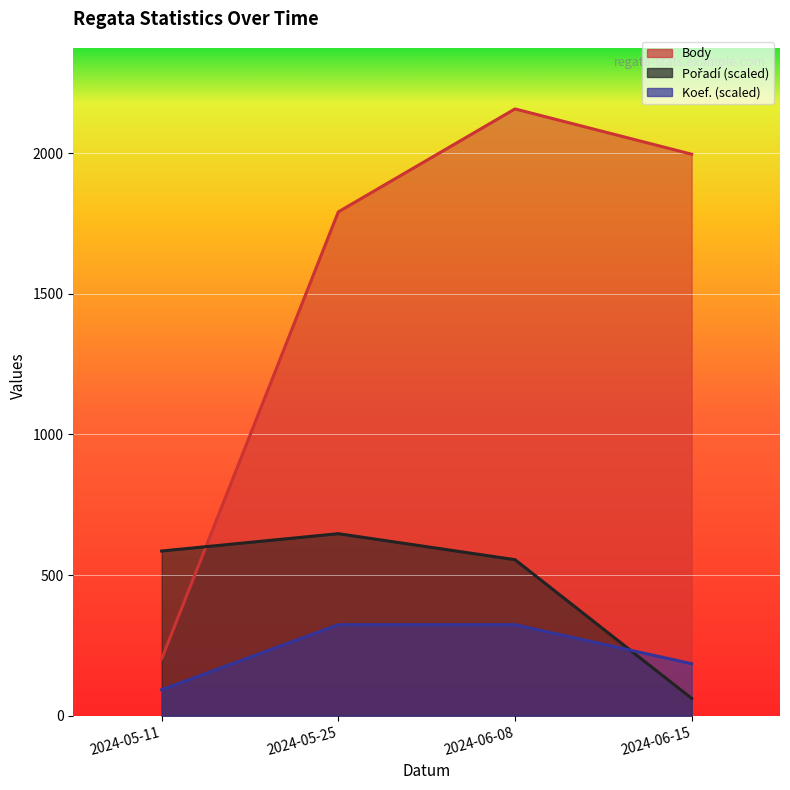

Which category has the highest value across all series?

2024-06-08